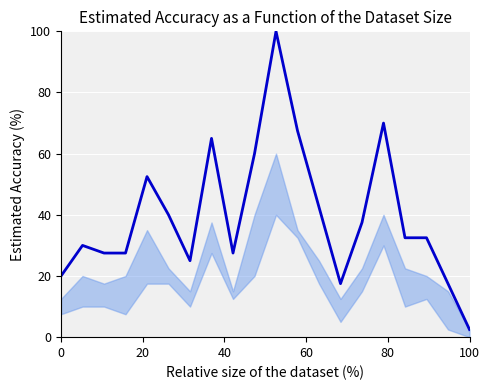

What is the maximum value shown in the chart?

100.0